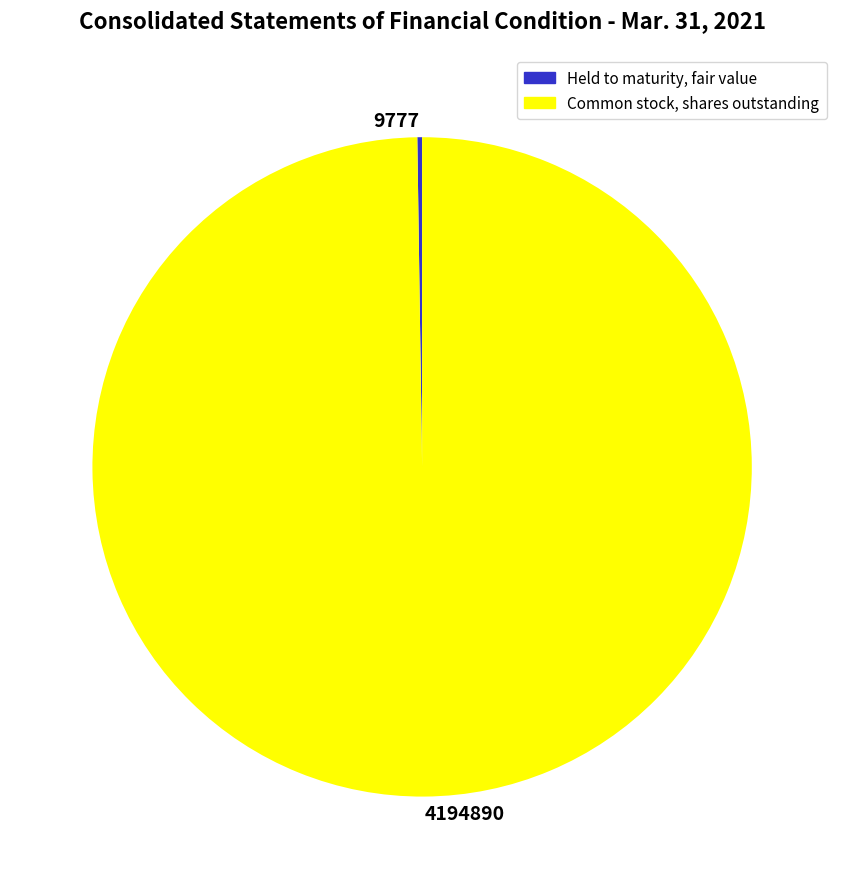

Is there a majority slice in this chart?

Yes